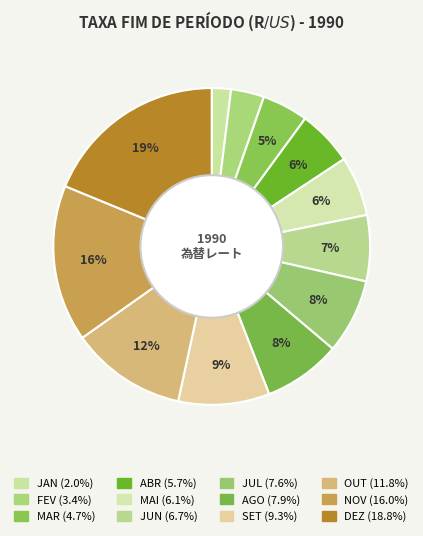

How many segments does this pie chart have?

12